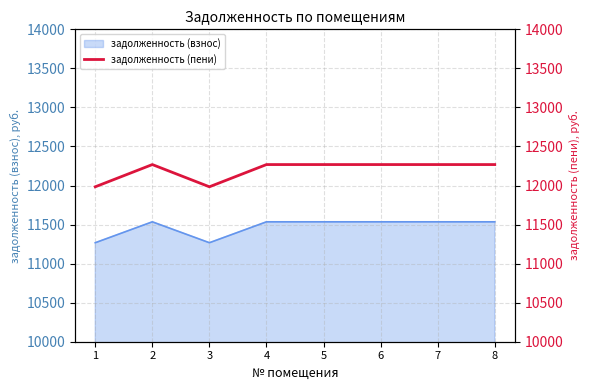

At which category does the data reach its first local peak?

2